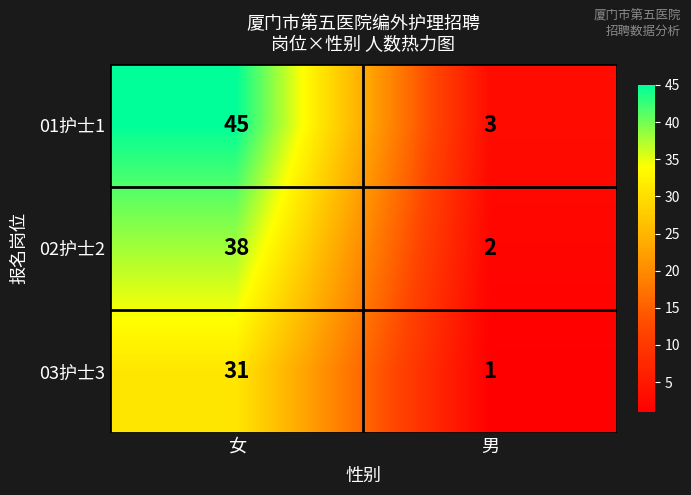

What is the maximum value shown in the chart?

45